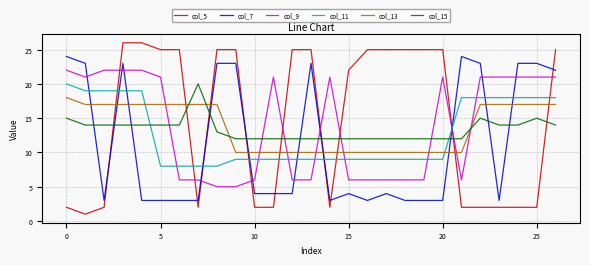

What is the minimum value for col_7?

3